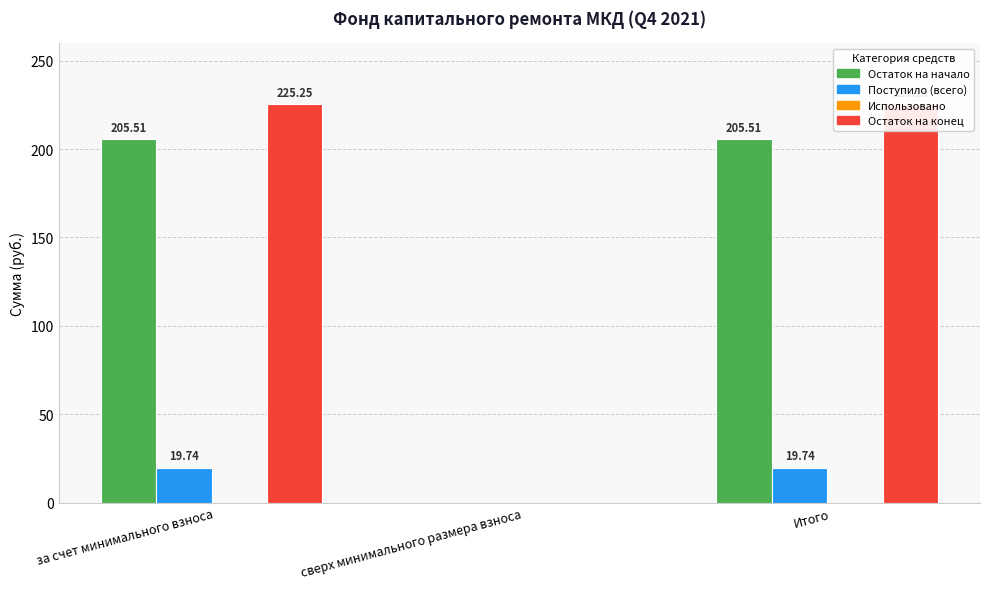

Rank the series at Итого from highest to lowest value.

Остаток на конец, Остаток на начало, Поступило (всего), Использовано